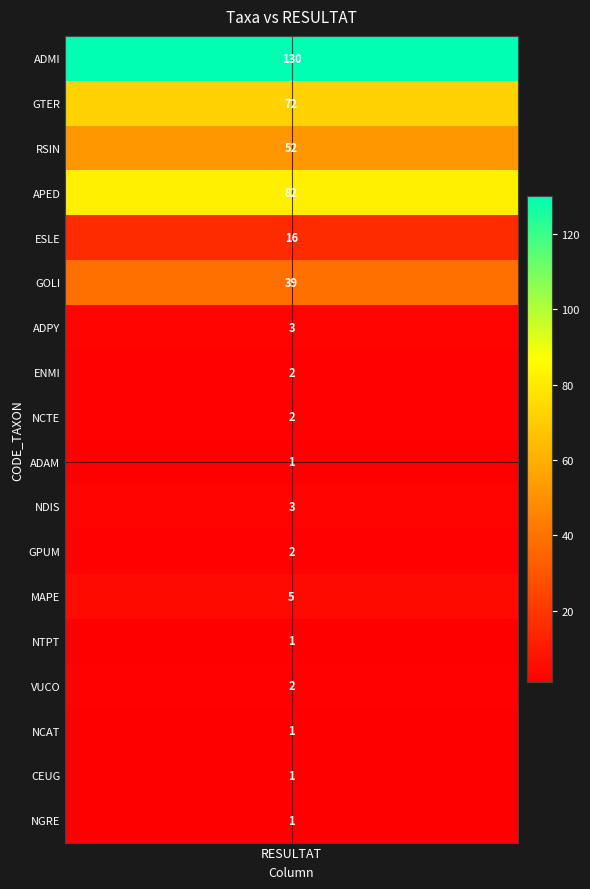

What is the difference between the maximum and minimum values?

129